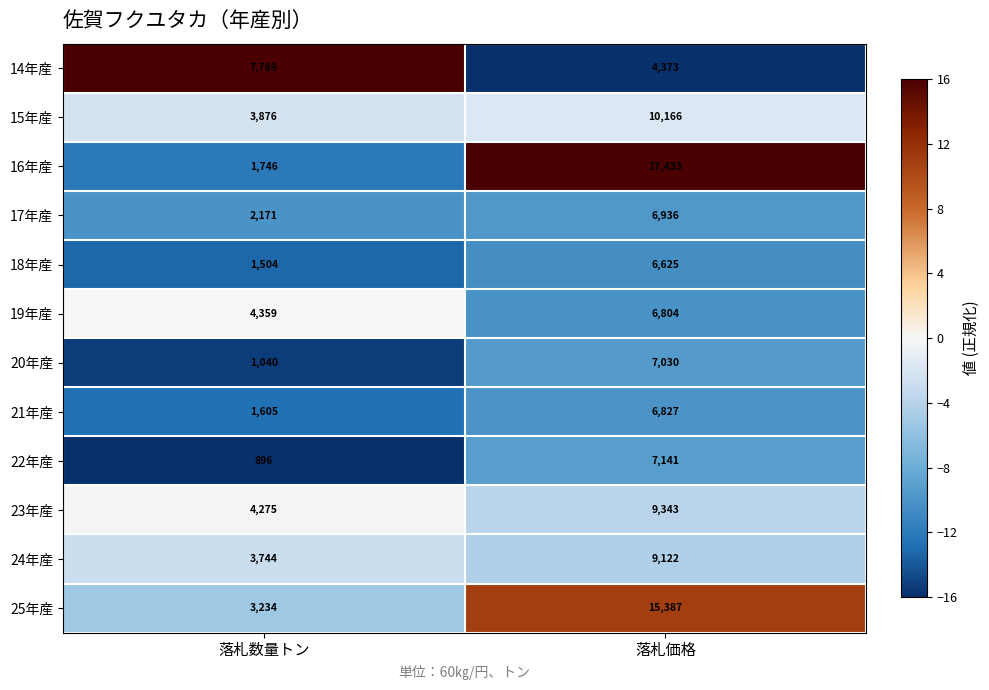

Rank the series at 落札数量トン from lowest to highest value.

22年産, 20年産, 18年産, 21年産, 16年産, 17年産, 25年産, 24年産, 15年産, 23年産, 19年産, 14年産